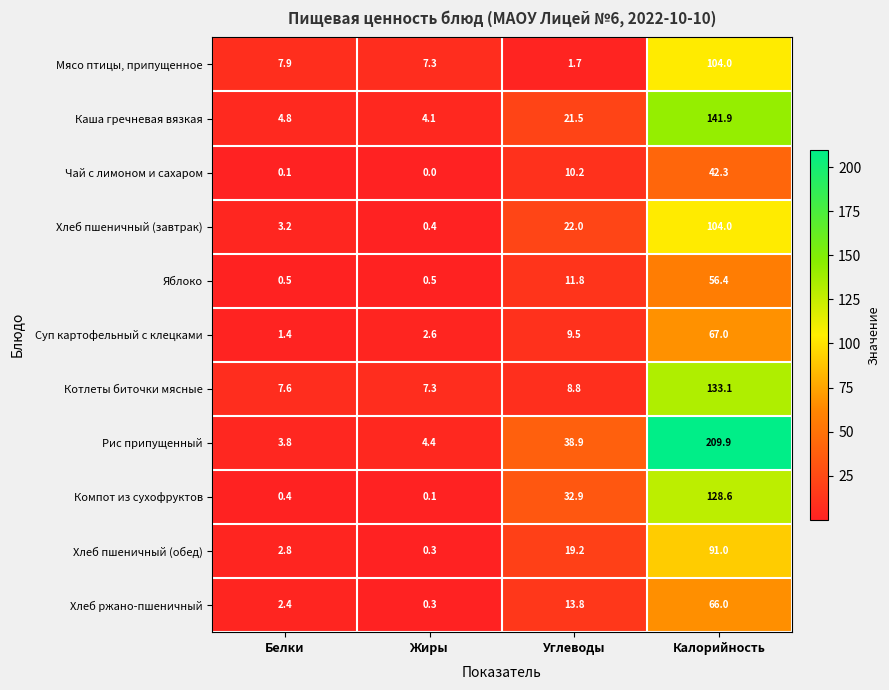

True or false: Мясо птицы, припущенное has a value of 1.7 at Углеводы.

True